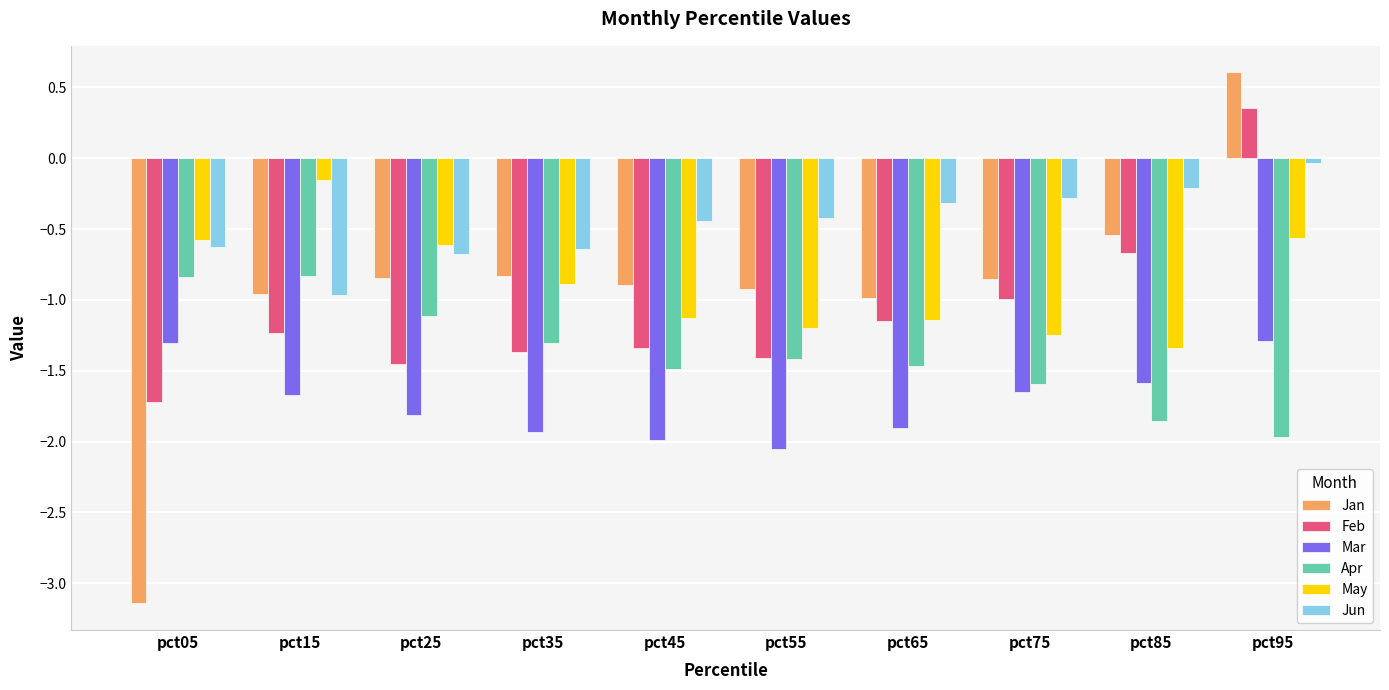

The value of Feb at pct55 is -1.9. True or false?

False